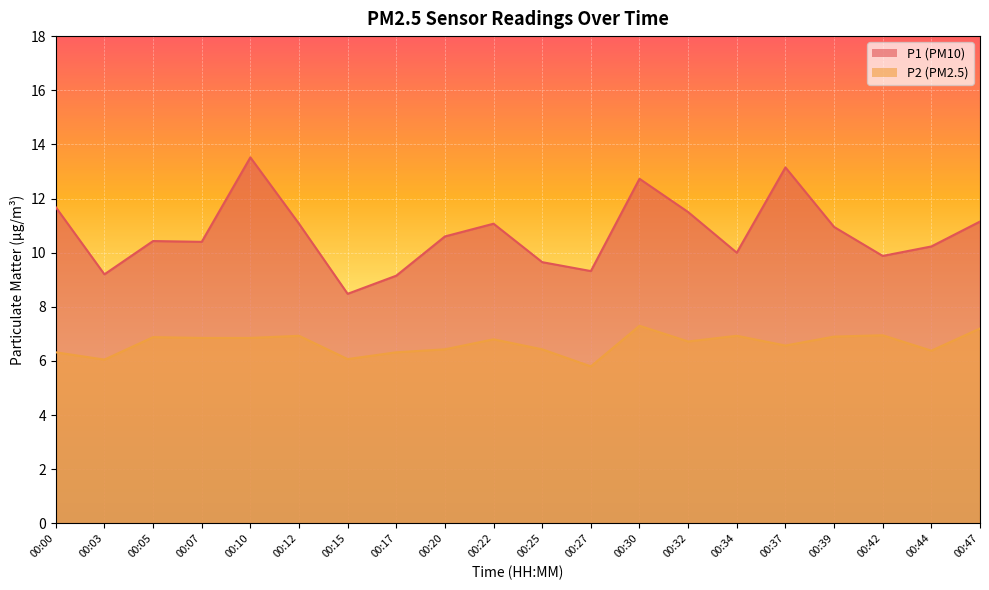

Is it true that P1 equals 18.2 at 00:07?

False